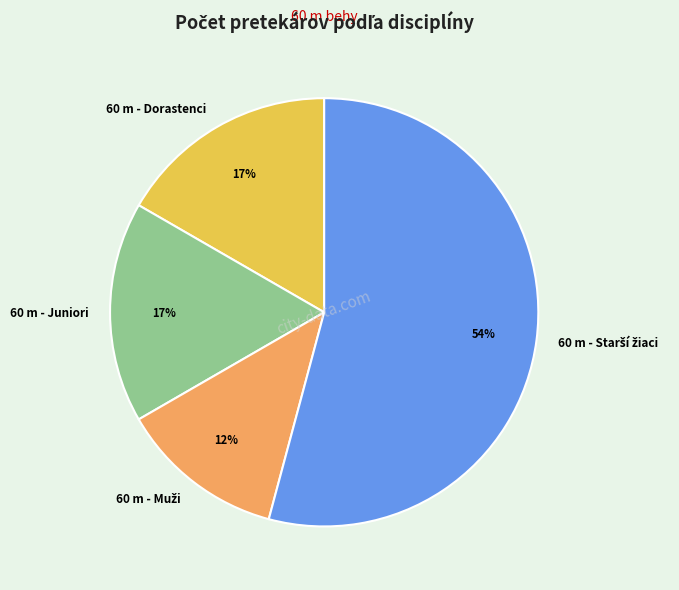

Is it true that 60 m - Juniori is 17% of the pie?

True